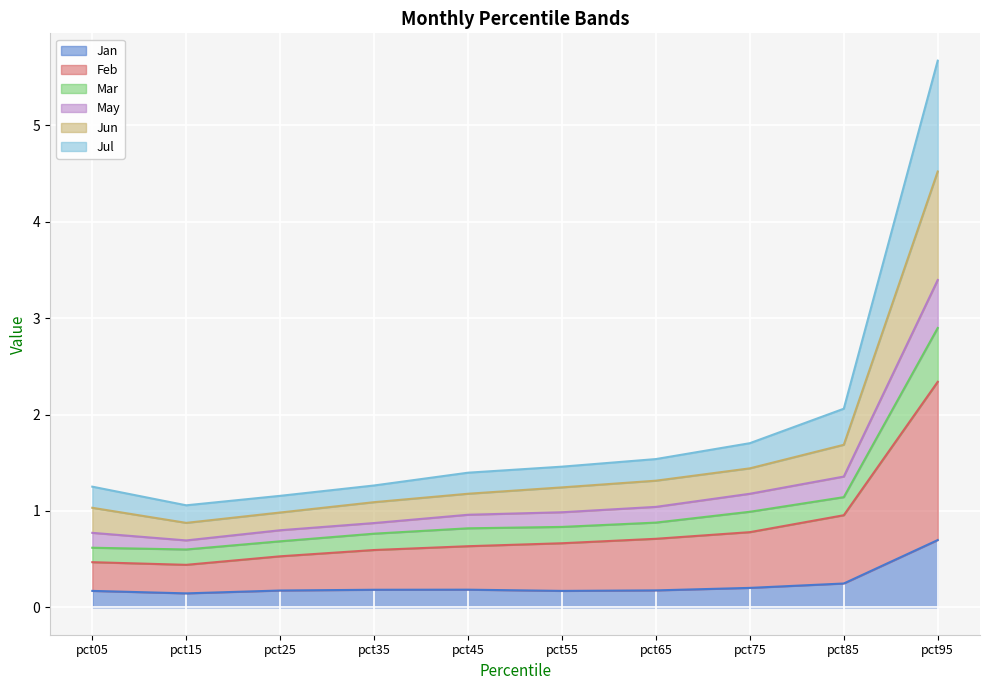

True or false: May and Jan intersect in this chart.

False